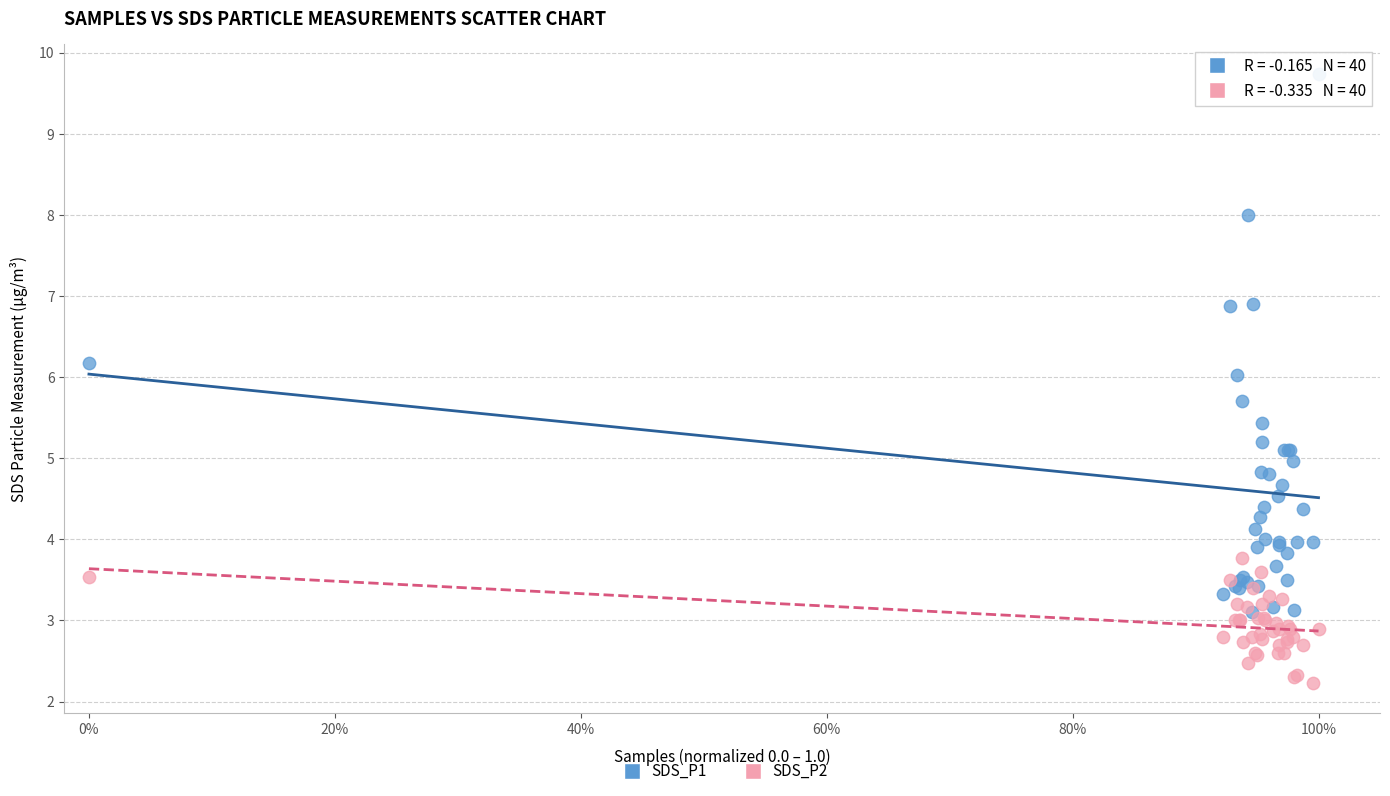

Which series reaches the maximum Y coordinate?

SDS_P1